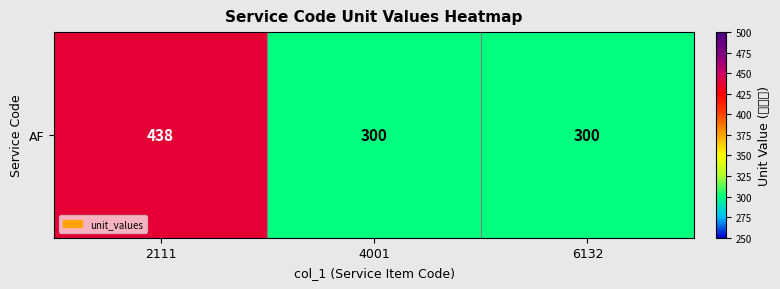

Approximately how many times larger is the value at 4001 compared to 2111?

0.7